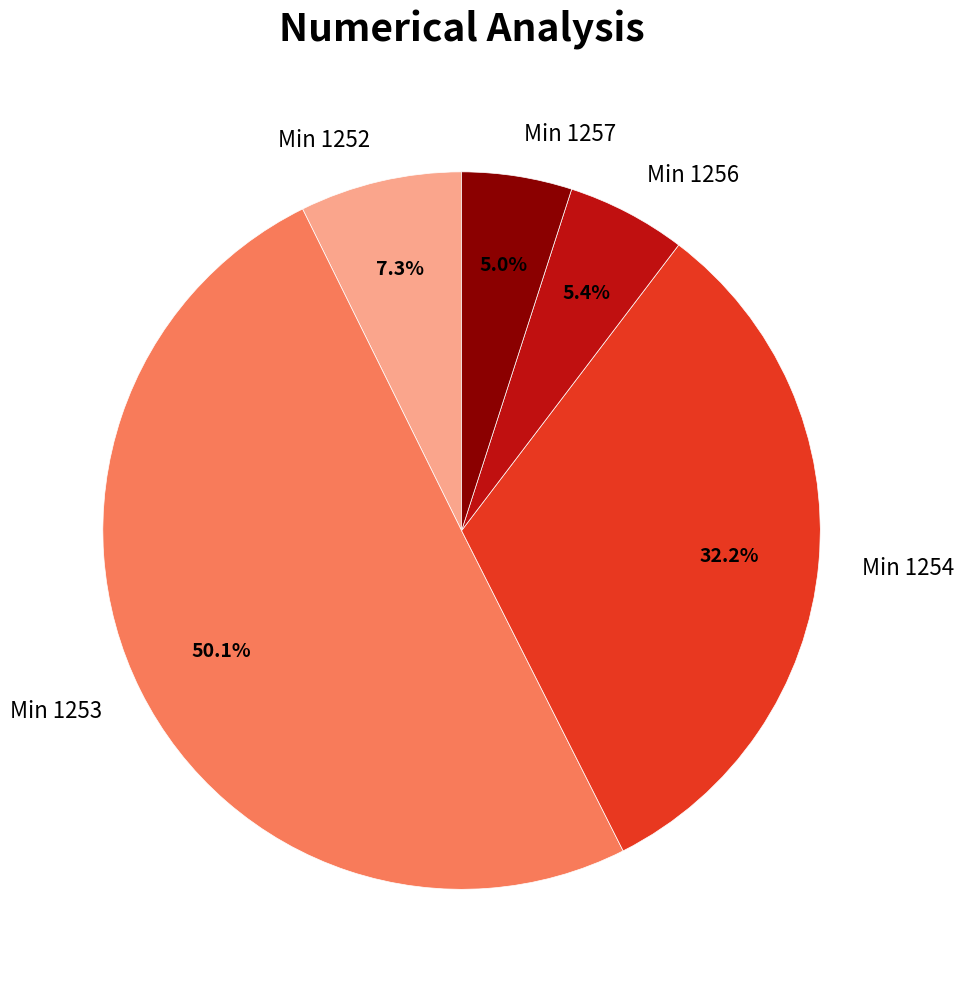

What is the ratio of the value at Min 1257 to the value at Min 1256?

0.9